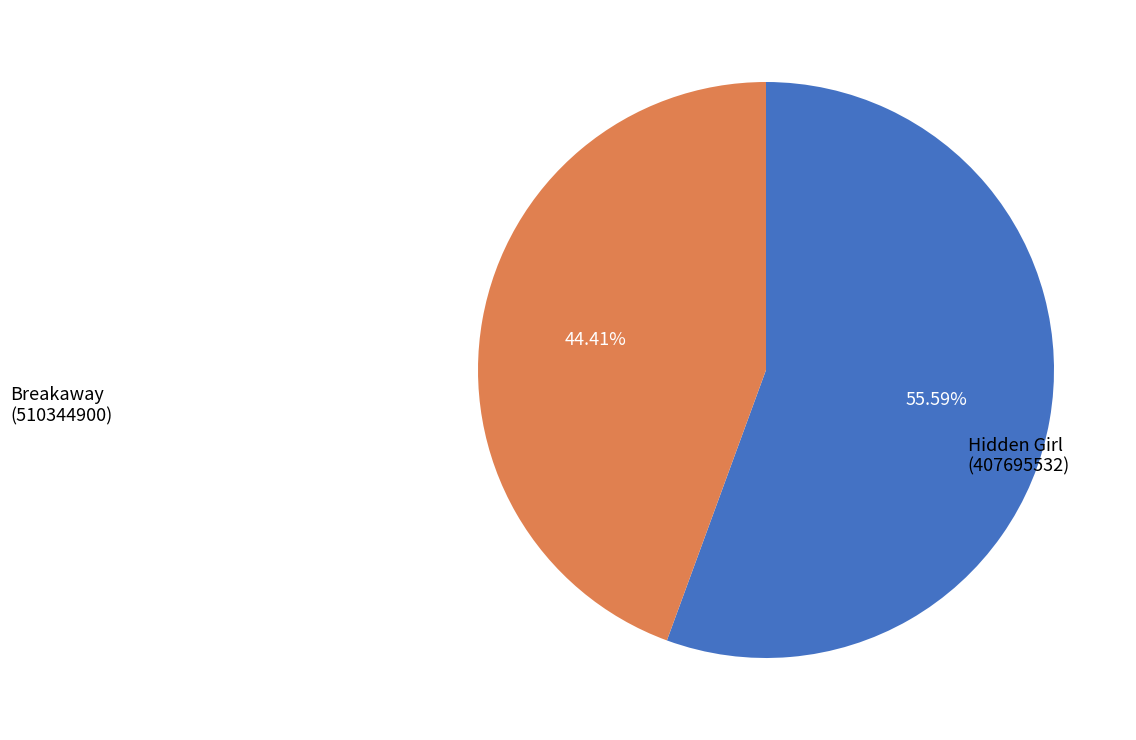

To the nearest percent, what is the average slice percentage?

50%